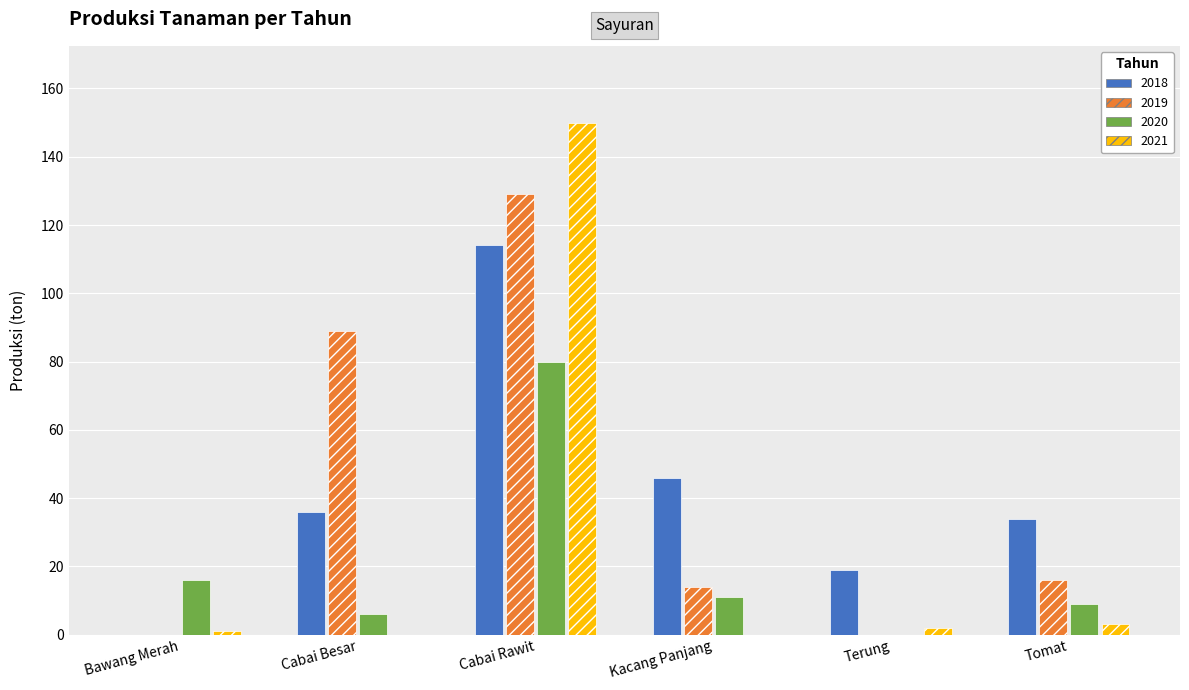

Is it true that 2019 equals 14 at Kacang Panjang?

True